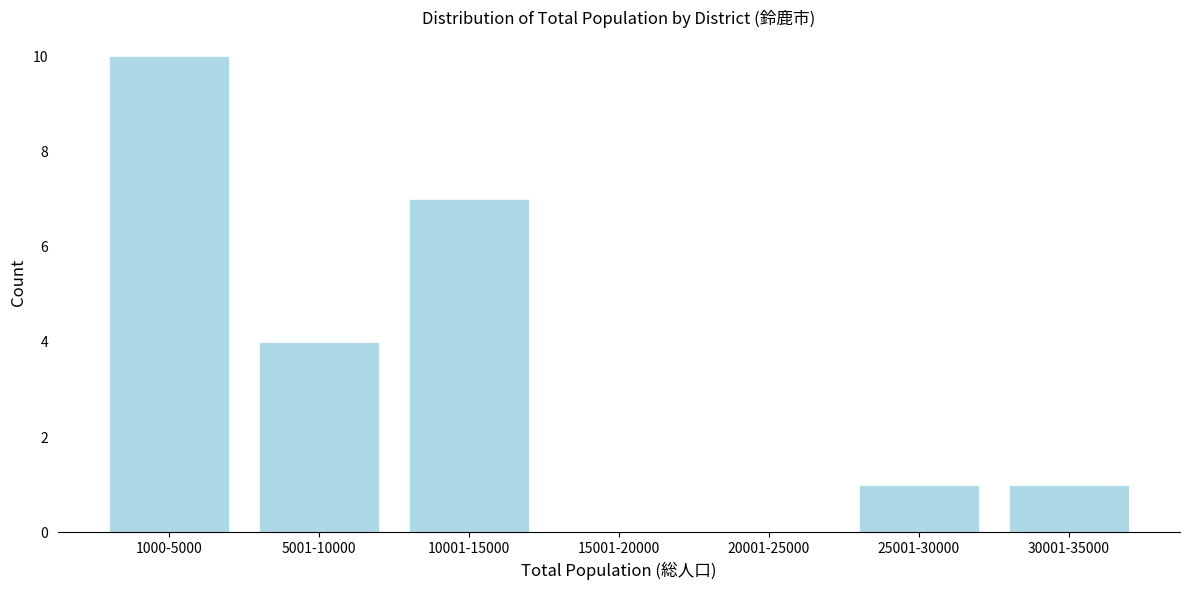

Reading left to right, list all the values displayed in this chart.

1000-5000=10	5001-10000=4	10001-15000=7	15001-20000=0	20001-25000=0	25001-30000=1	30001-35000=1